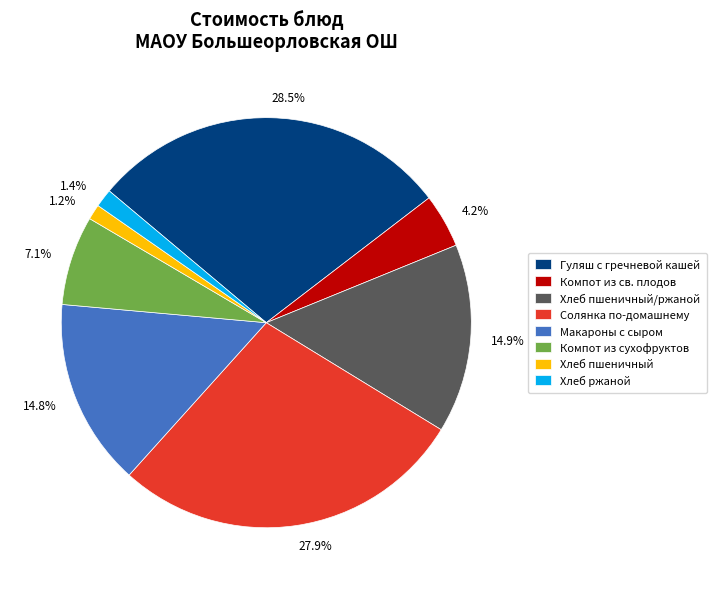

How many segments does this pie chart have?

8